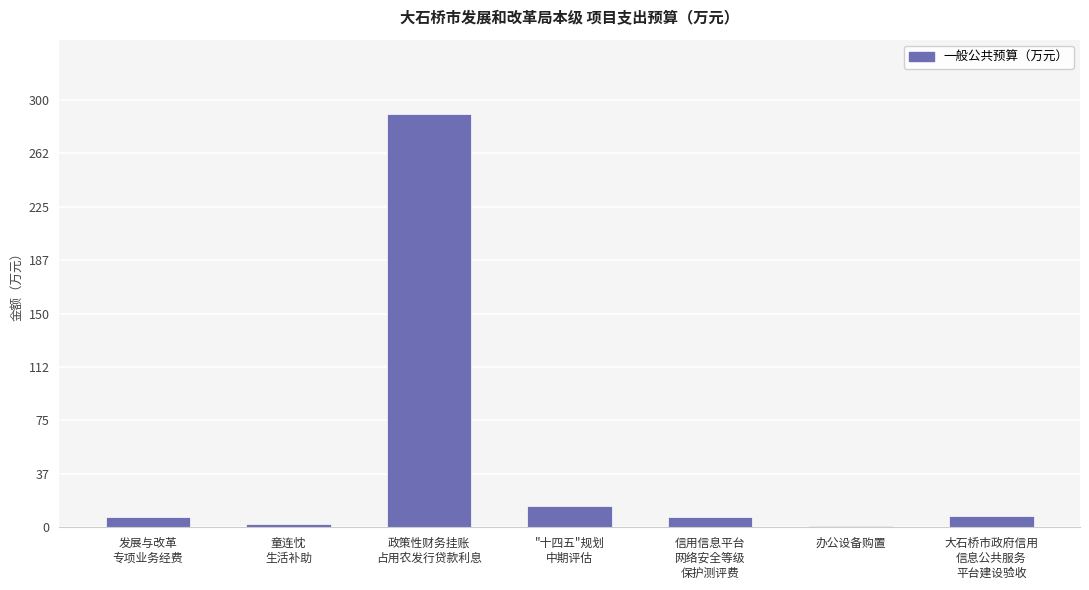

What is the sum of all values?

330.3